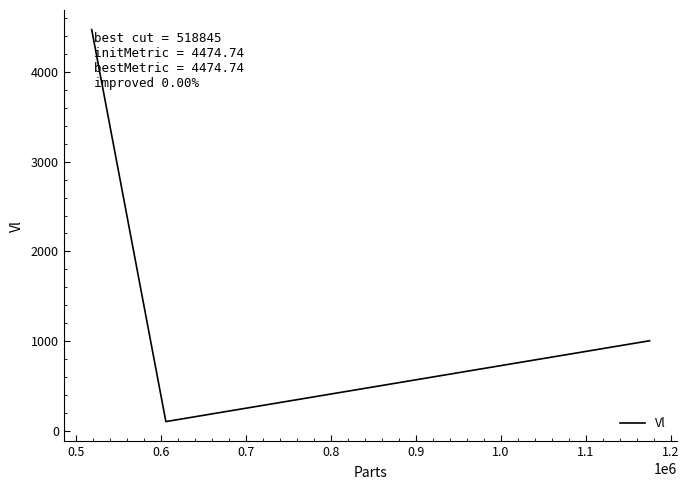

What is the difference between the second highest and minimum values?

902.0